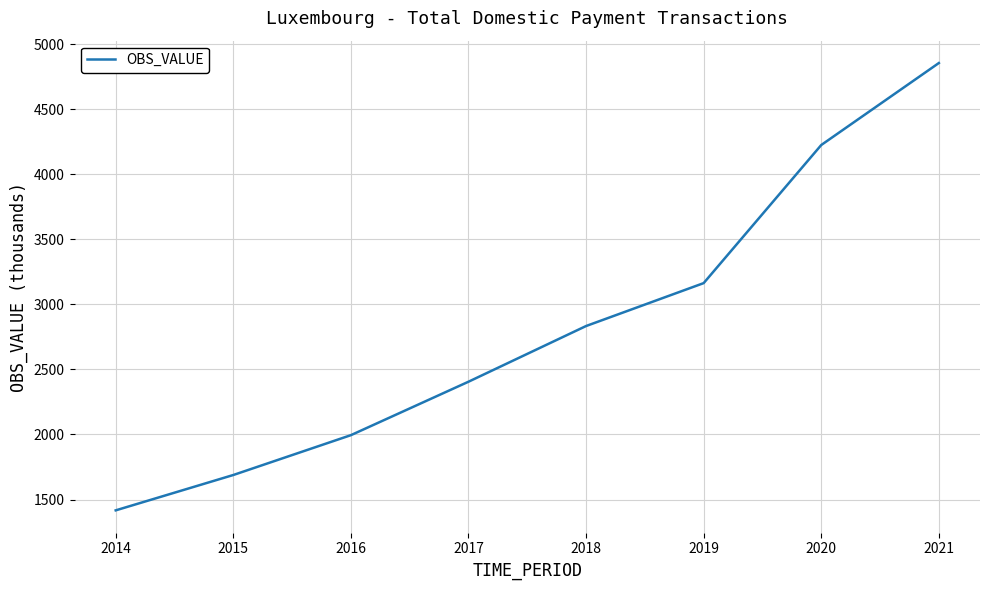

Which has a higher value, 2015 or 2021?

2021